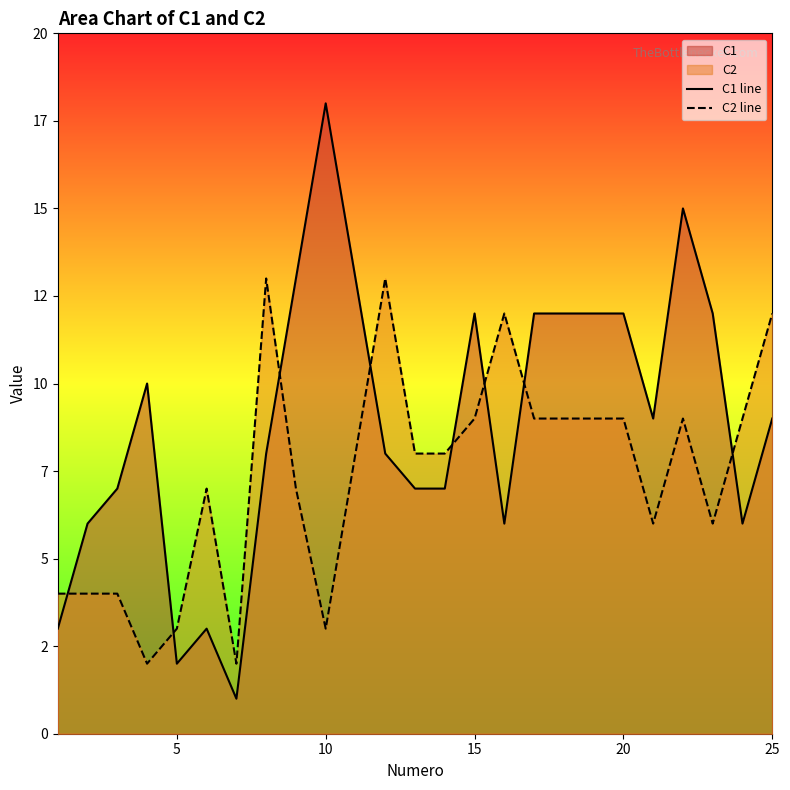

Reading left to right, list all the values displayed in this chart.

C1 line: 3	6	7	10	2	3	1	8	13	18	13	8	7	7	12	6	12	12	12	12	9	15	12	6	9
C2 line: 4	4	4	2	3	7	2	13	7	3	8	13	8	8	9	12	9	9	9	9	6	9	6	9	12